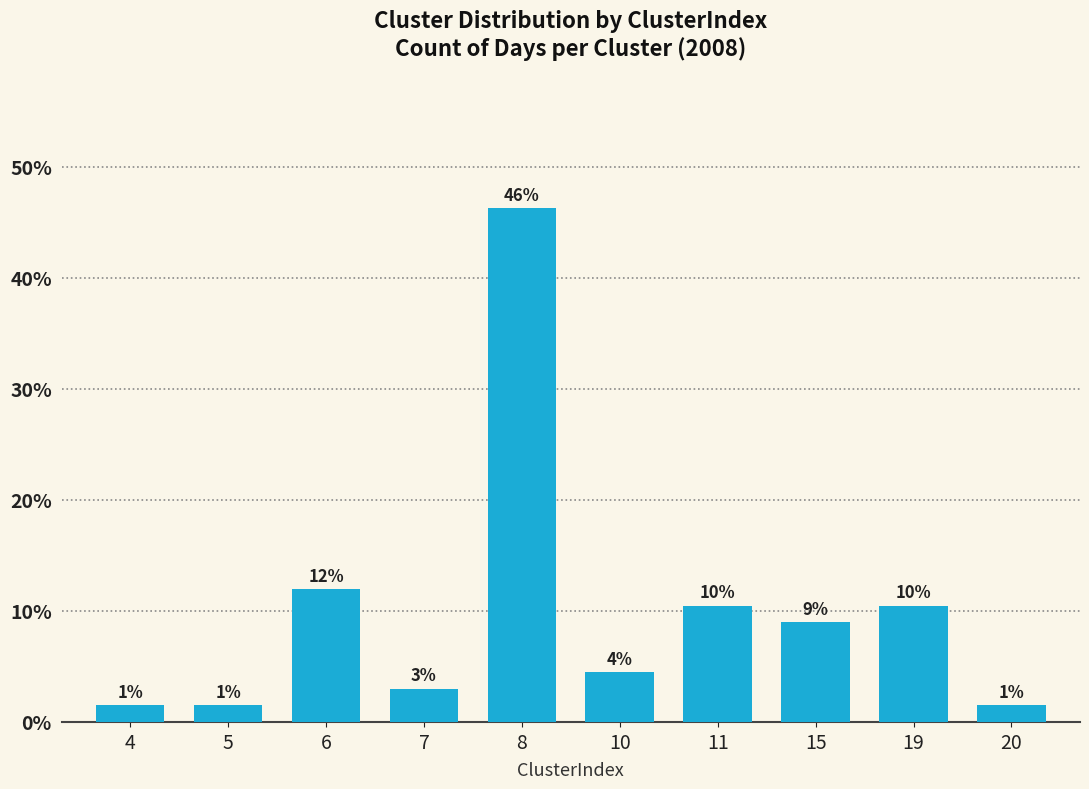

Approximately how many times larger is the value at 19 compared to 11?

1.0